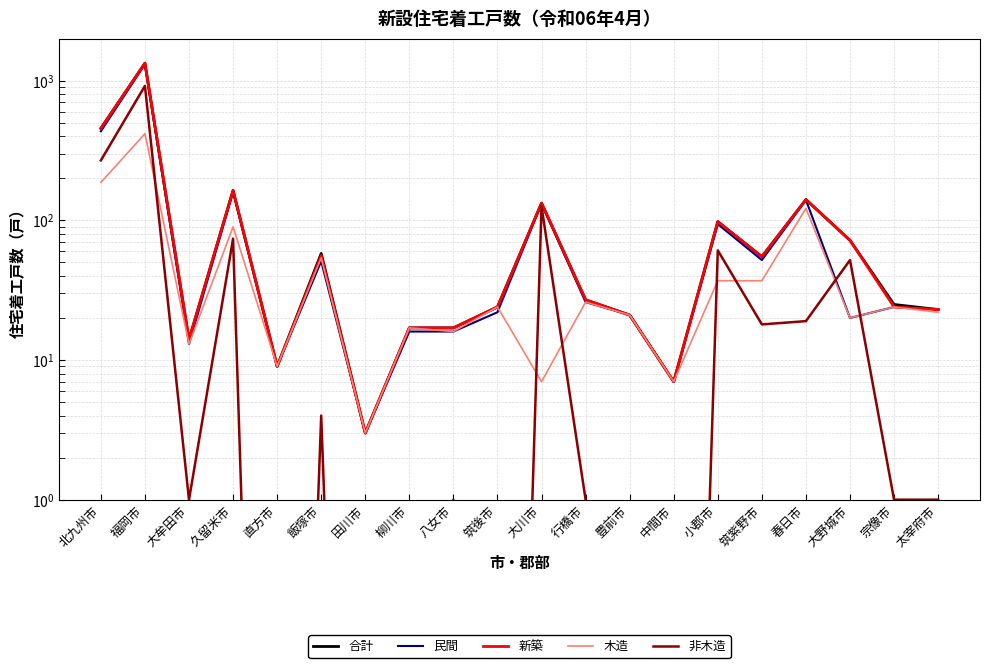

Is it true that 非木造 equals 0.0 at 筑後市?

False